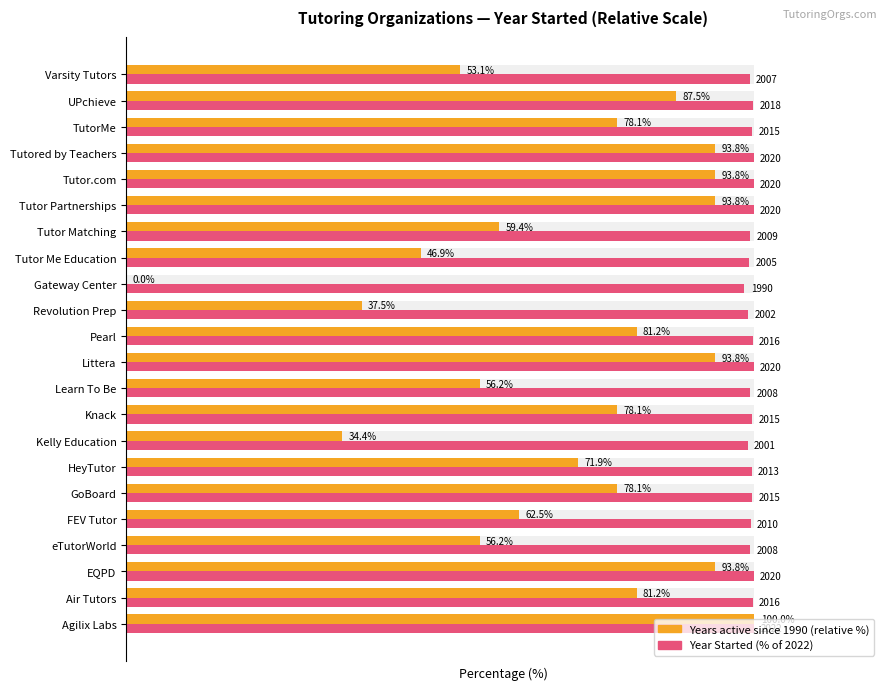

How many bars are there in total?

44